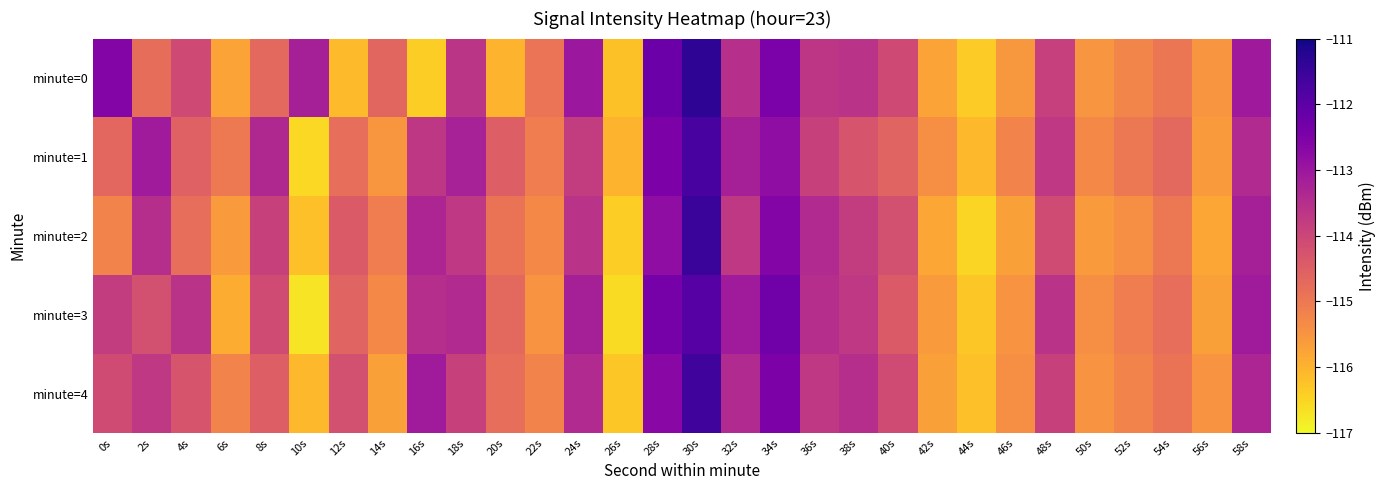

Reading left to right, what are all the values shown in this chart?

minute=0: 0s=-112.6	2s=-114.8	4s=-114.1	6s=-115.7	8s=-114.7	10s=-113.2	12s=-116.1	14s=-114.6	16s=-116.4	18s=-113.6	20s=-116.0	22s=-114.9	24s=-113.0	26s=-116.2	28s=-112.2	30s=-111.3	32s=-113.5	34s=-112.5	36s=-113.7	38s=-113.6	40s=-114.1	42s=-115.7	44s=-116.3	46s=-115.6	48s=-113.9	50s=-115.5	52s=-115.2	54s=-114.9	56s=-115.5	58s=-113.0
minute=1: 0s=-114.7	2s=-113.1	4s=-114.6	6s=-115.0	8s=-113.4	10s=-116.5	12s=-114.8	14s=-115.5	16s=-113.7	18s=-113.2	20s=-114.5	22s=-115.1	24s=-113.8	26s=-116.0	28s=-112.5	30s=-111.7	32s=-113.2	34s=-112.8	36s=-113.9	38s=-114.3	40s=-114.6	42s=-115.4	44s=-116.1	46s=-115.2	48s=-113.7	50s=-115.3	52s=-115.0	54s=-114.7	56s=-115.6	58s=-113.4
minute=2: 0s=-115.2	2s=-113.5	4s=-114.8	6s=-115.6	8s=-113.9	10s=-116.2	12s=-114.4	14s=-115.1	16s=-113.3	18s=-113.7	20s=-114.9	22s=-115.3	24s=-113.6	26s=-116.4	28s=-112.8	30s=-111.5	32s=-113.7	34s=-112.6	36s=-113.4	38s=-113.8	40s=-114.2	42s=-115.8	44s=-116.5	46s=-115.7	48s=-114.1	50s=-115.6	52s=-115.4	54s=-115.0	56s=-115.8	58s=-113.2
minute=3: 0s=-113.8	2s=-114.2	4s=-113.6	6s=-115.9	8s=-114.1	10s=-116.7	12s=-114.6	14s=-115.3	16s=-113.5	18s=-113.4	20s=-114.7	22s=-115.5	24s=-113.2	26s=-116.6	28s=-112.4	30s=-111.9	32s=-113.1	34s=-112.3	36s=-113.5	38s=-113.7	40s=-114.4	42s=-115.6	44s=-116.3	46s=-115.5	48s=-113.6	50s=-115.4	52s=-115.1	54s=-114.8	56s=-115.7	58s=-113.1
minute=4: 0s=-114.1	2s=-113.7	4s=-114.3	6s=-115.2	8s=-114.5	10s=-116.1	12s=-114.2	14s=-115.7	16s=-113.1	18s=-113.9	20s=-114.8	22s=-115.2	24s=-113.4	26s=-116.3	28s=-112.7	30s=-111.6	32s=-113.4	34s=-112.5	36s=-113.7	38s=-113.5	40s=-114.1	42s=-115.7	44s=-116.2	46s=-115.4	48s=-113.9	50s=-115.5	52s=-115.2	54s=-114.9	56s=-115.5	58s=-113.3